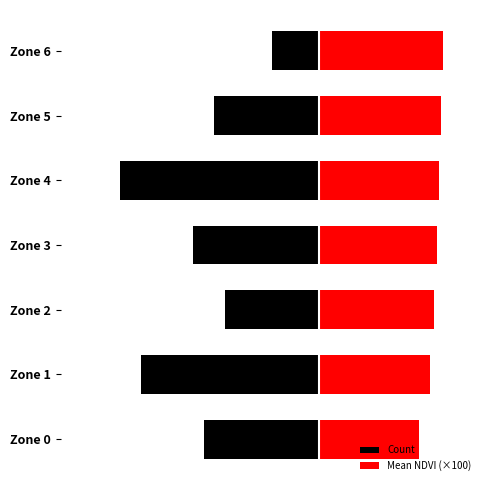

List the series in order of their overall mean, lowest first.

Count, Mean NDVI (×100)